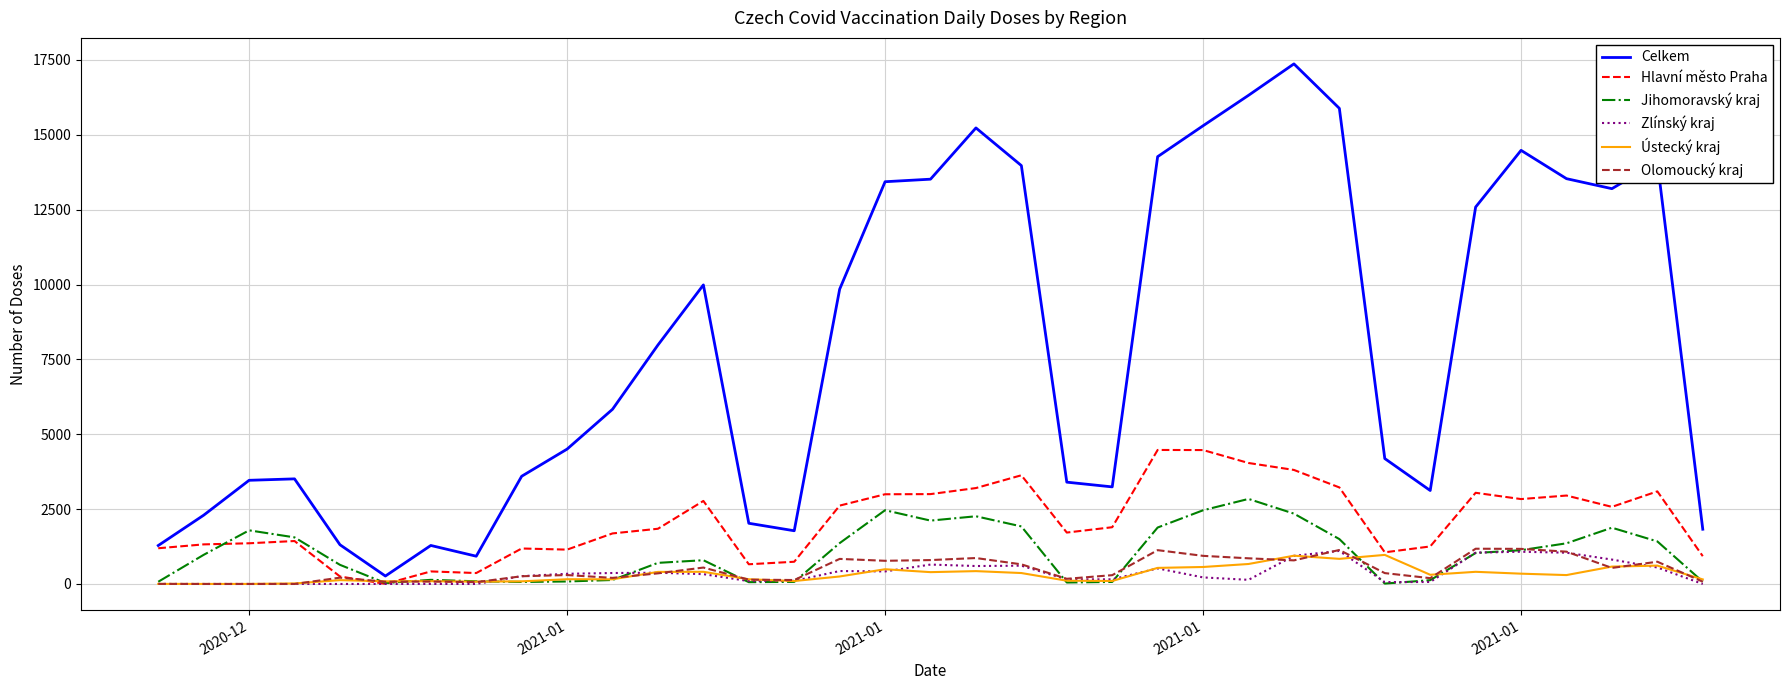

What is the highest value of the Jihomoravský kraj series?

2840